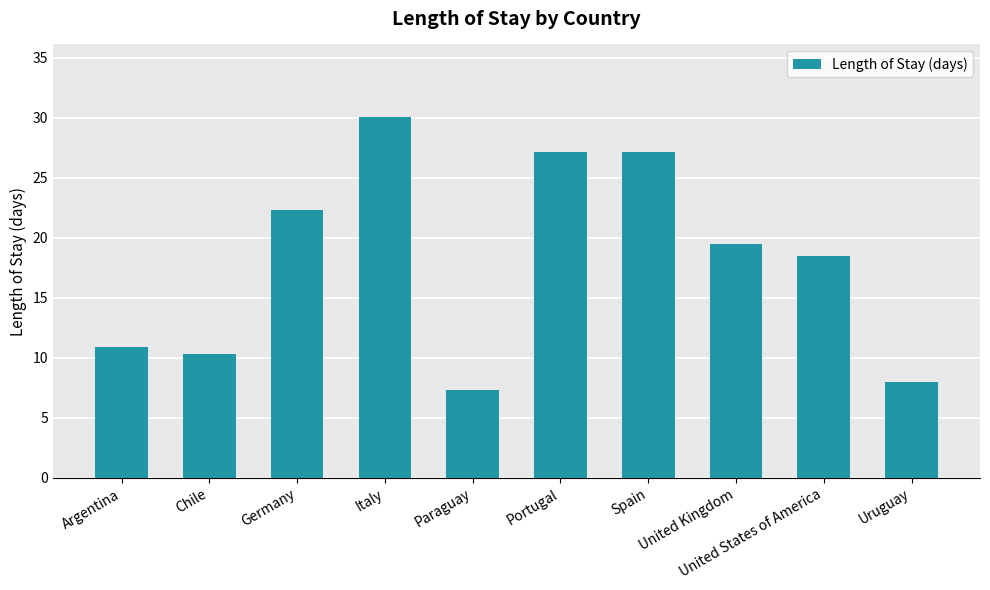

What is the ratio of the value at Chile to the value at Argentina?

0.9